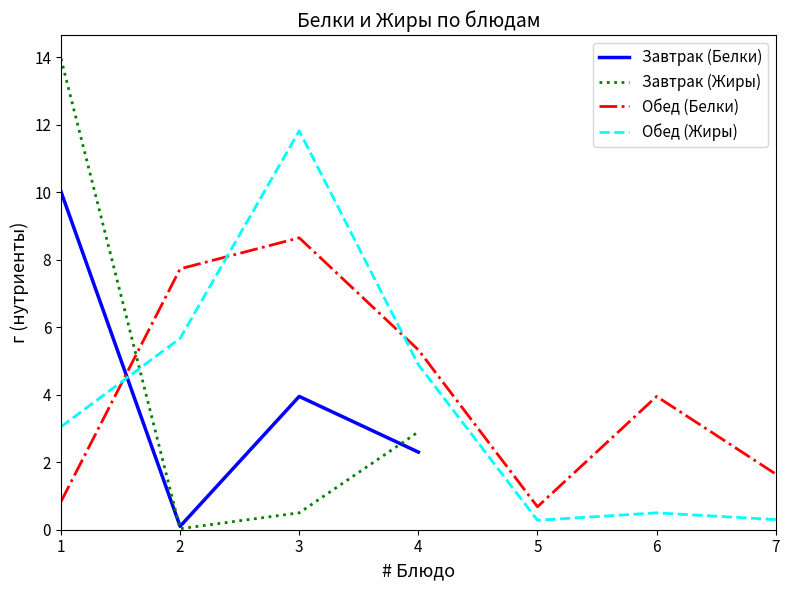

Which series ends up on top after the final intersection of Обед (Жиры) and Завтрак (Жиры)?

Обед (Жиры)